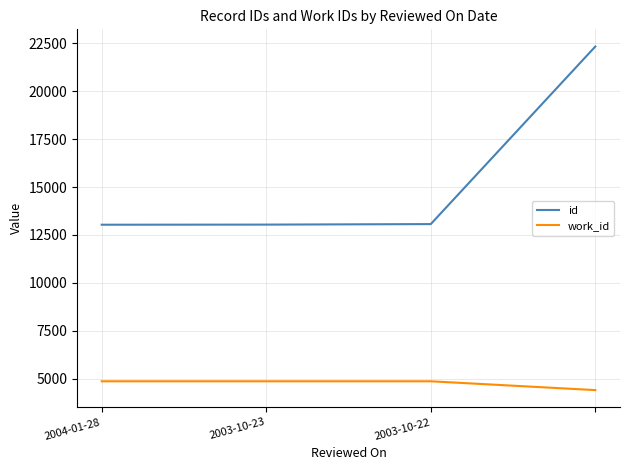

List the series in order of their peak value, highest first.

id, work_id